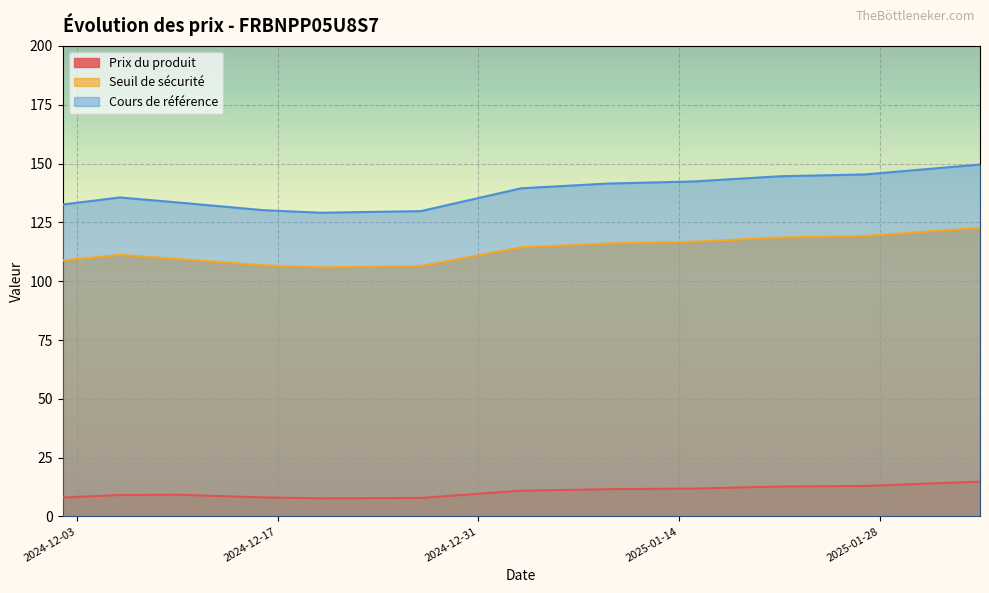

What is the minimum value for Cours de référence?

129.1